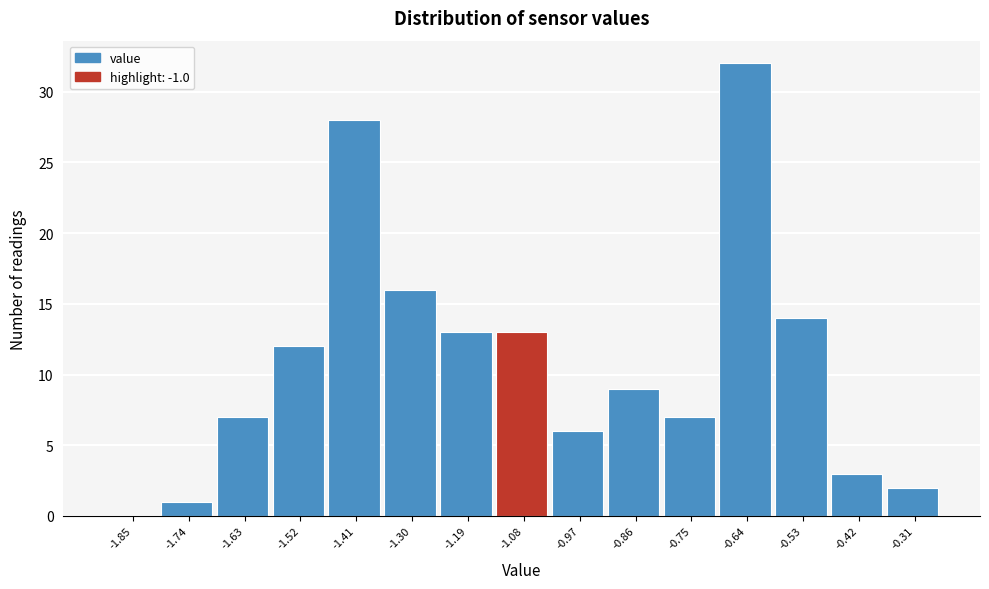

Reading right to left, transcribe all the data shown in this chart.

-0.31=2	-0.42=3	-0.53=14	-0.64=32	-0.75=7	-0.86=9	-0.97=6	-1.08=13	-1.19=13	-1.30=16	-1.41=28	-1.52=12	-1.63=7	-1.74=1	-1.85=0